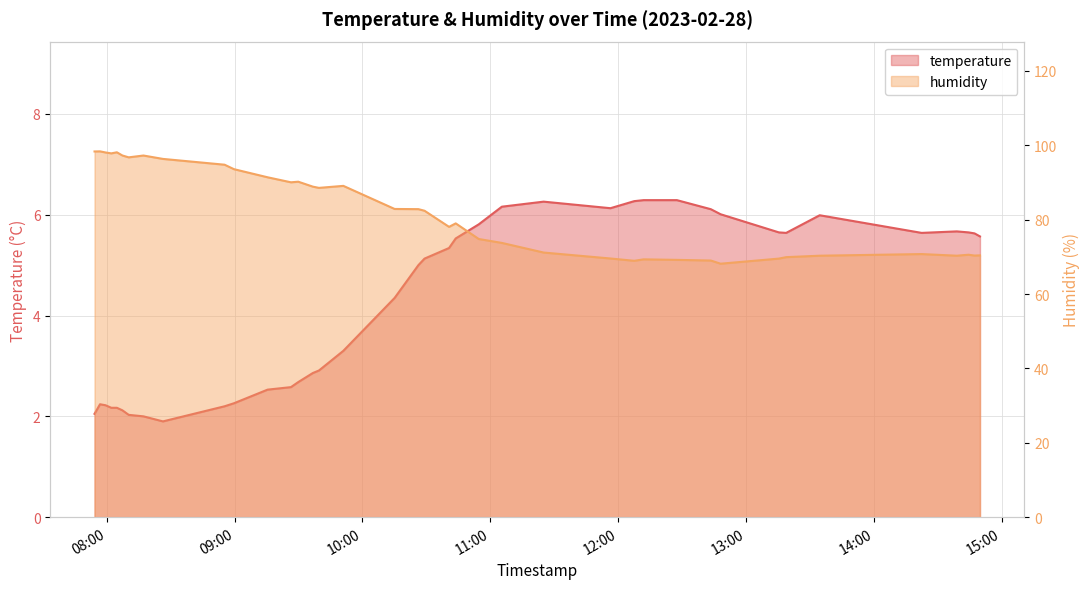

How many lines are shown in the chart?

2